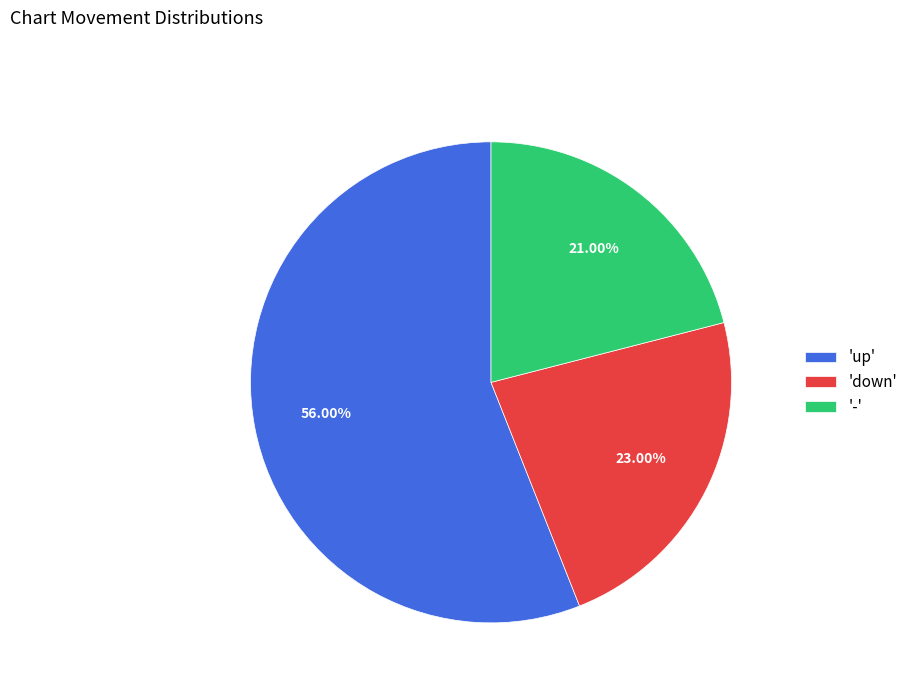

Rank the categories by value from lowest to highest.

'-', 'down', 'up'